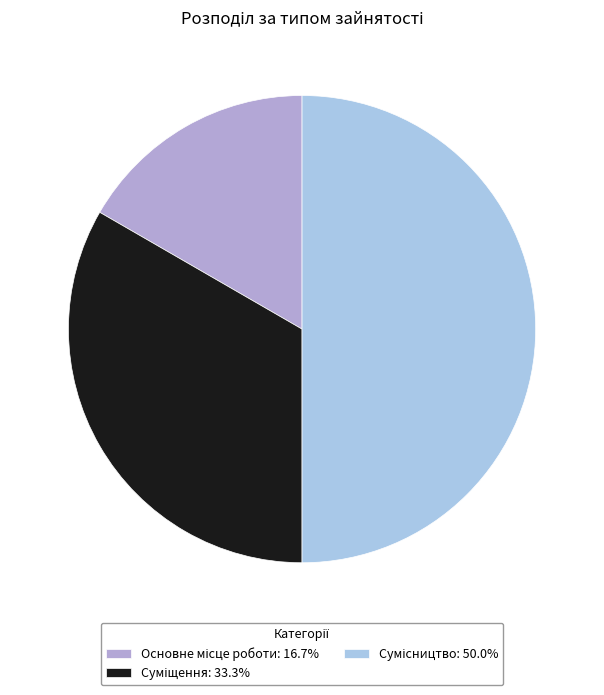

True or false: Суміщення accounts for 18% of the total.

False